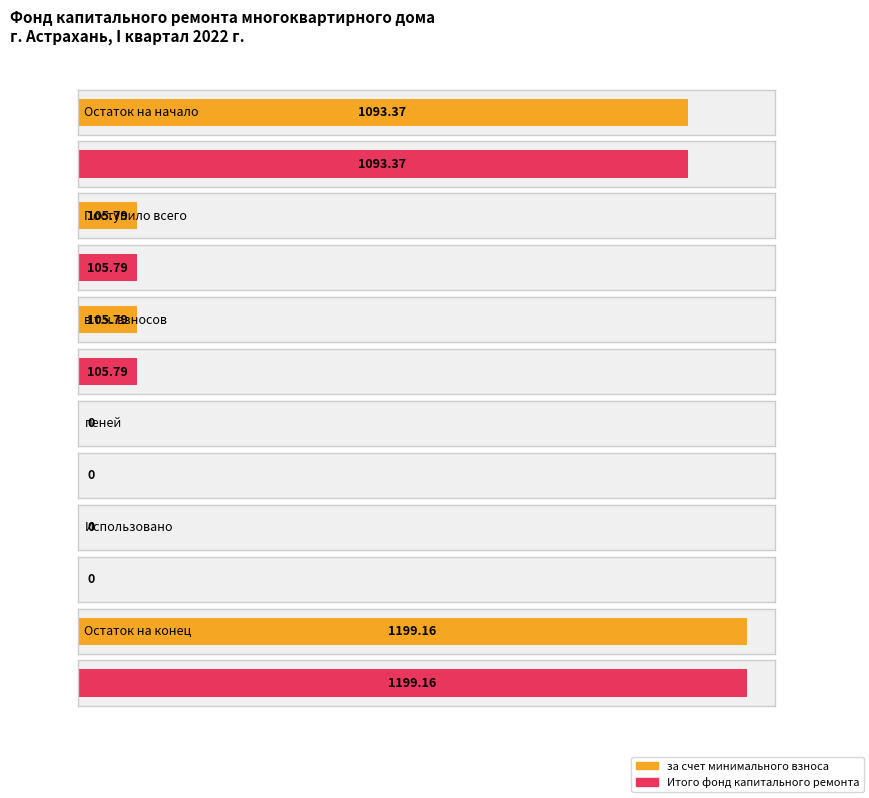

What is the label of the 5th bar from the right?

Поступило всего